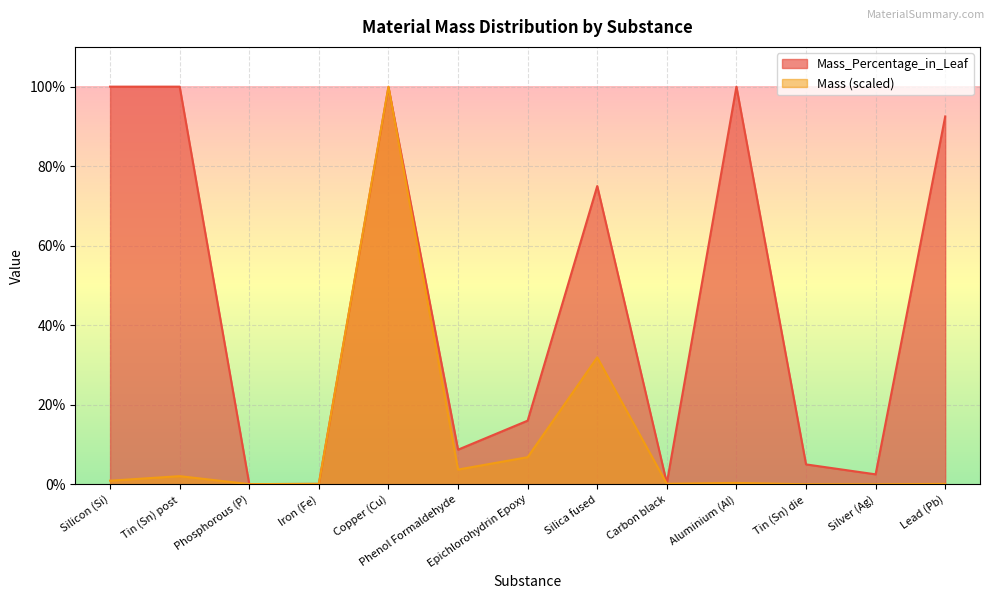

What is the label of the 4th point from the right?

Aluminium (Al)